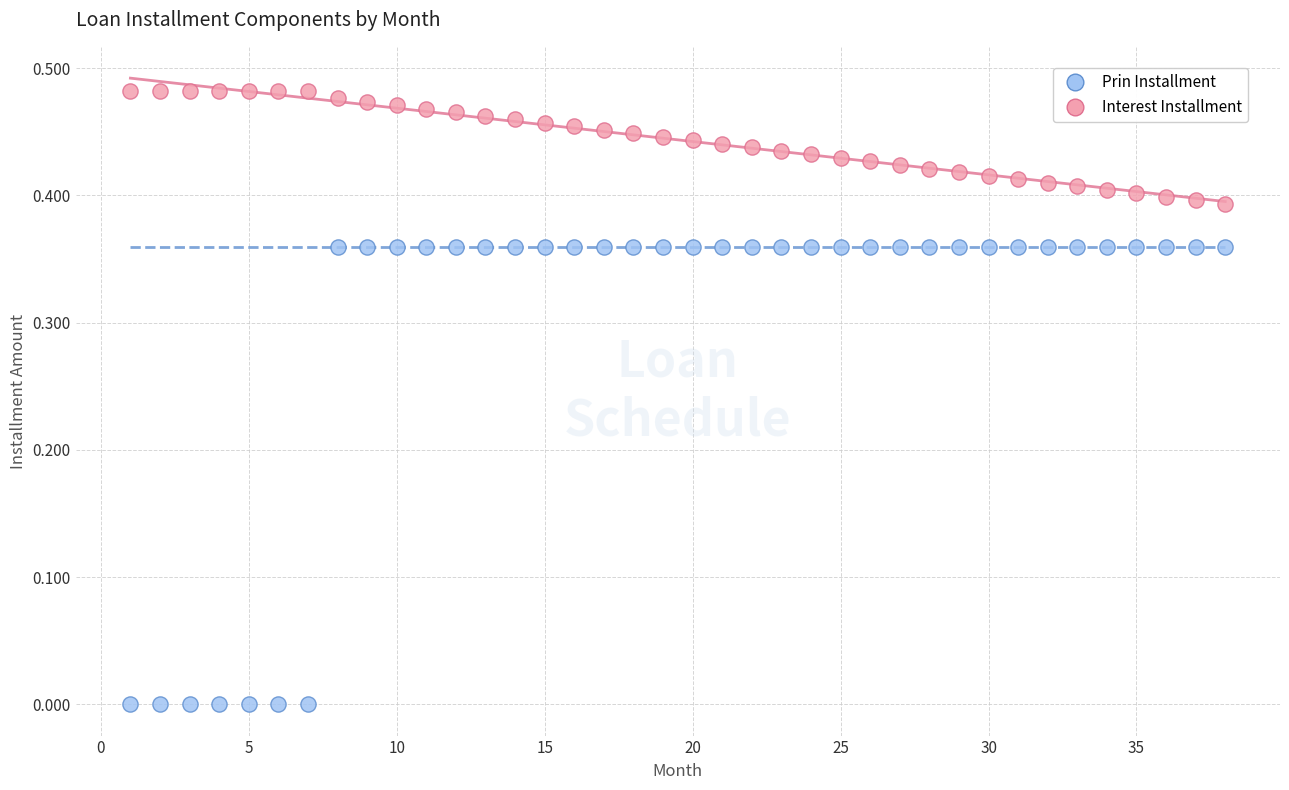

Which series has the widest spread of Y values?

Prin Installment